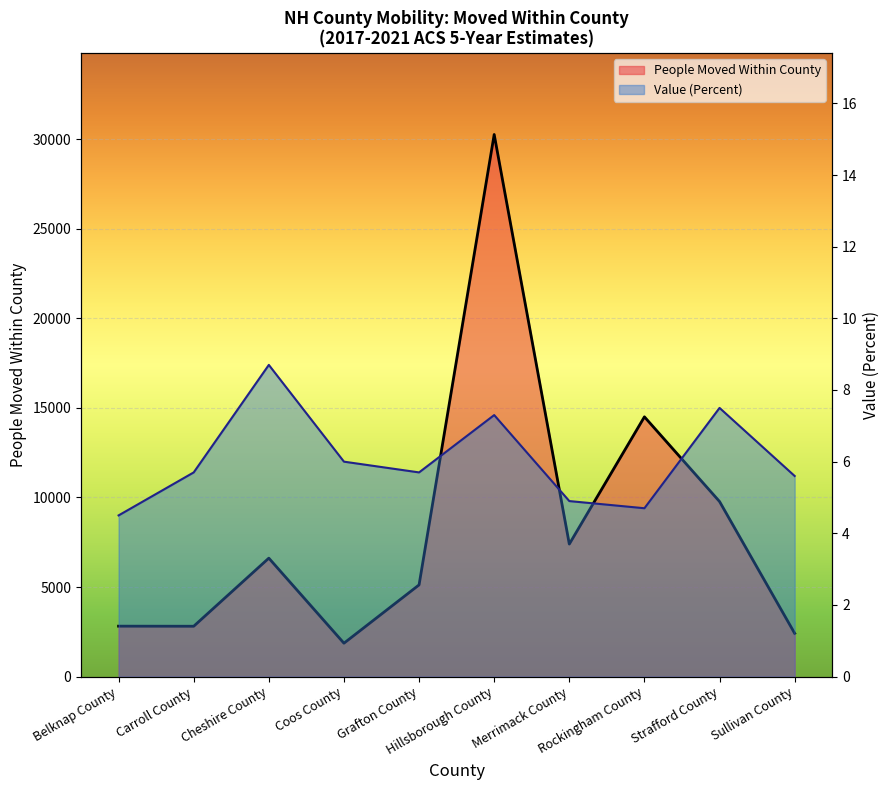

List the series in order of their peak value, highest first.

People Moved Within County, Value Percent